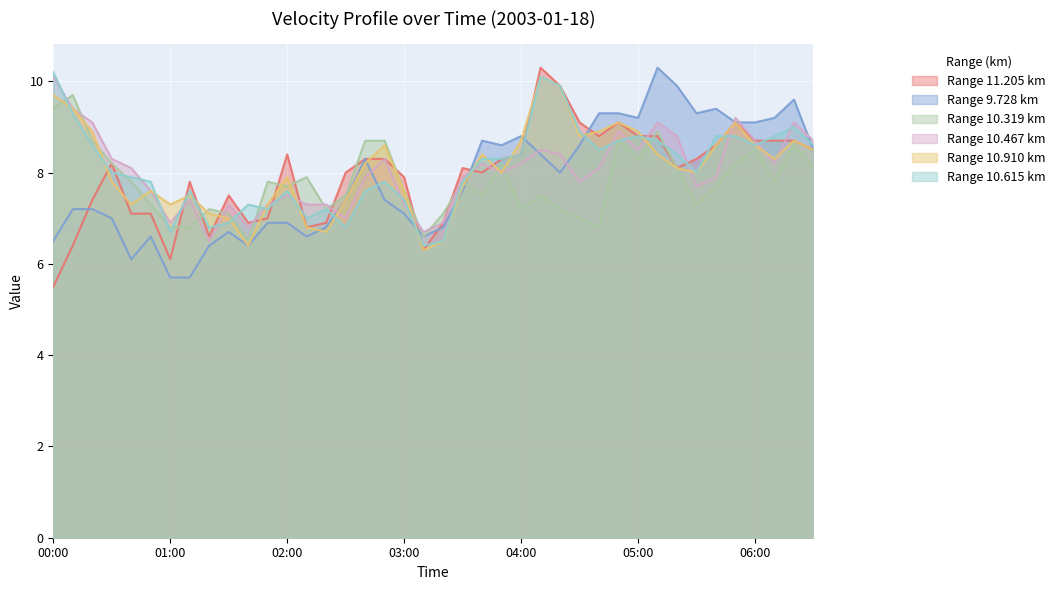

At how many categories does at least one series exceed 7?

39